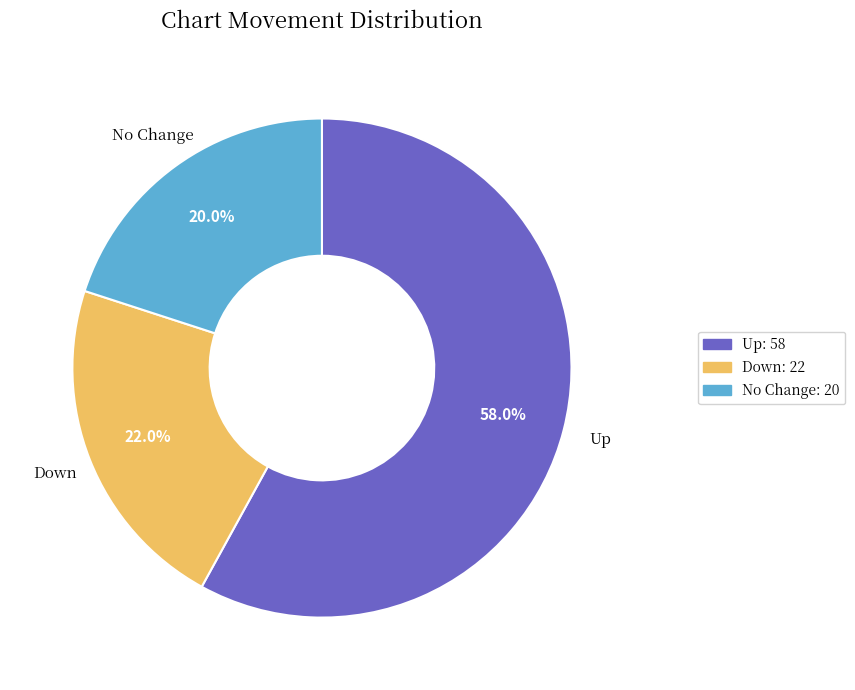

How many slices are in this pie chart?

3